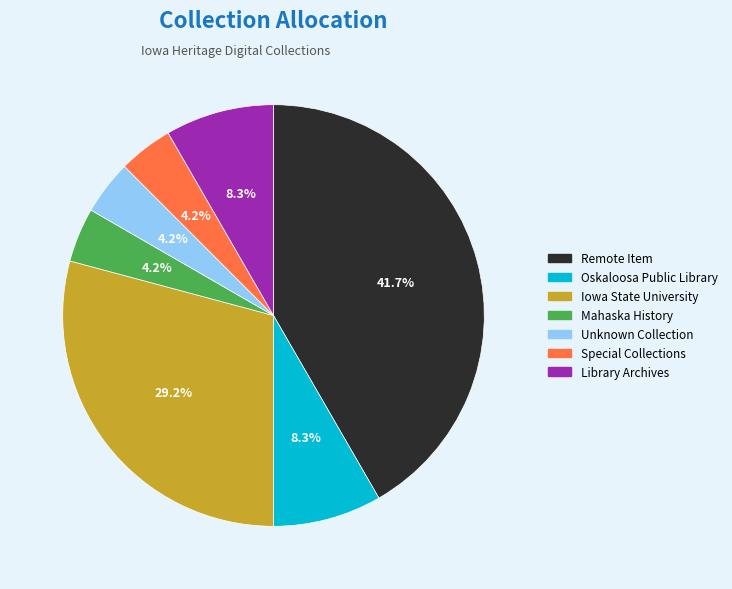

Is there any slice that represents more than half of the pie?

No